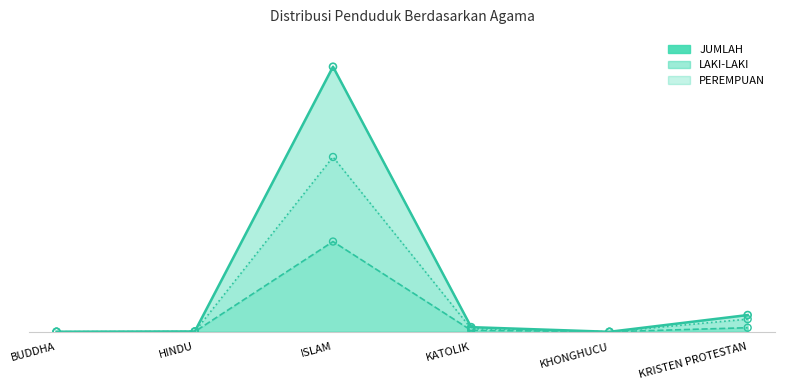

Which series reaches the maximum Y coordinate?

JUMLAH